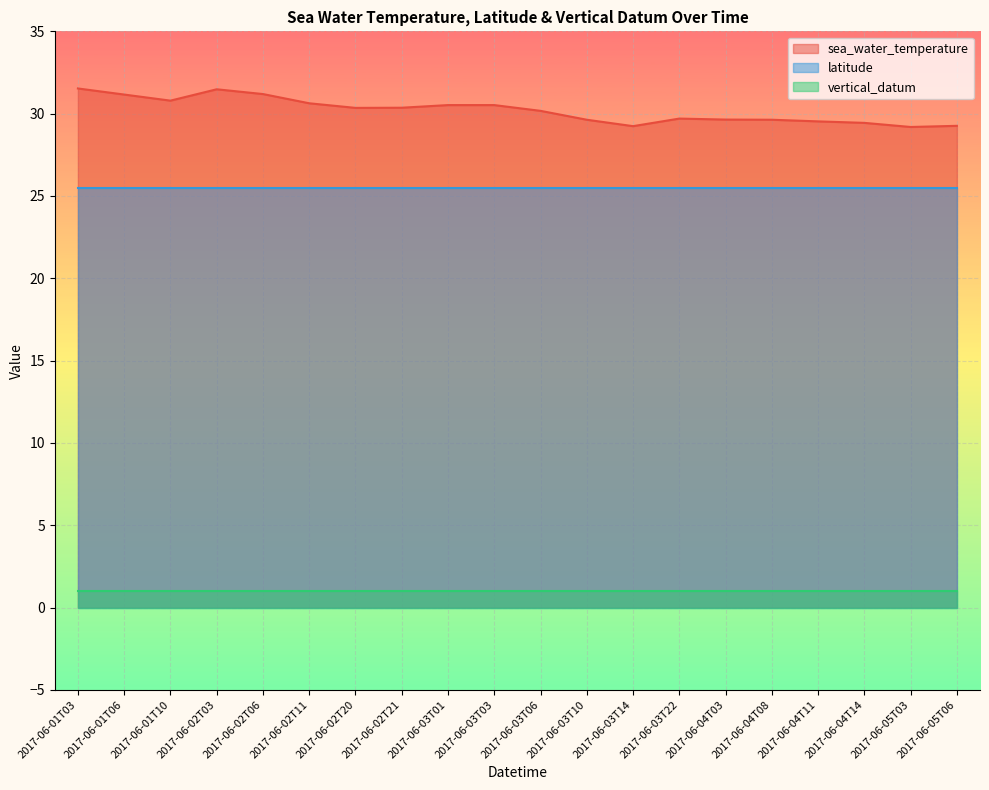

What is the value of the latitude point at the 18th from the left?

25.5